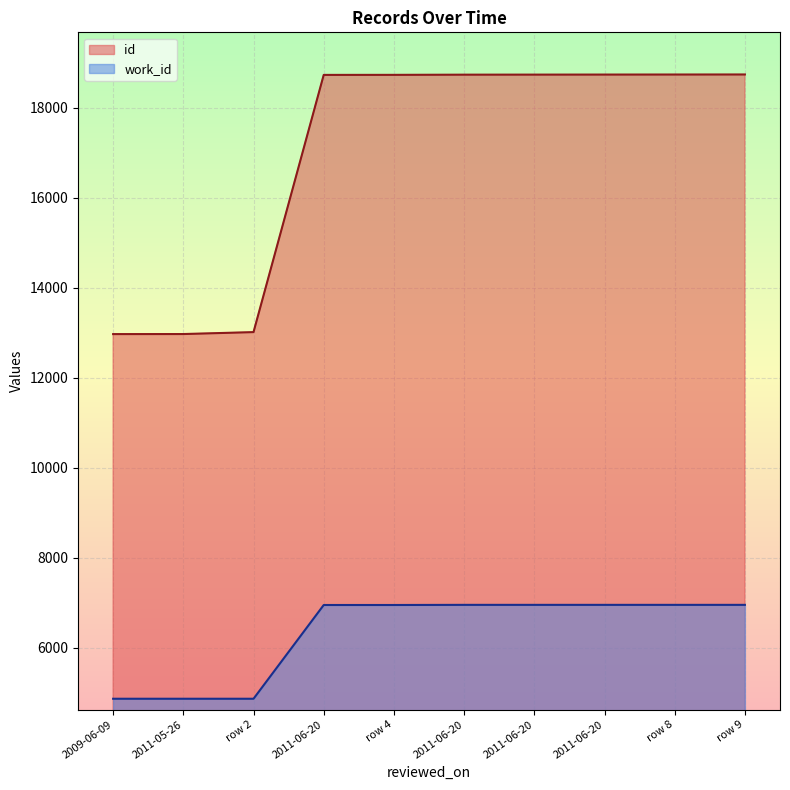

How many values in the work_id series are below 6952?

5